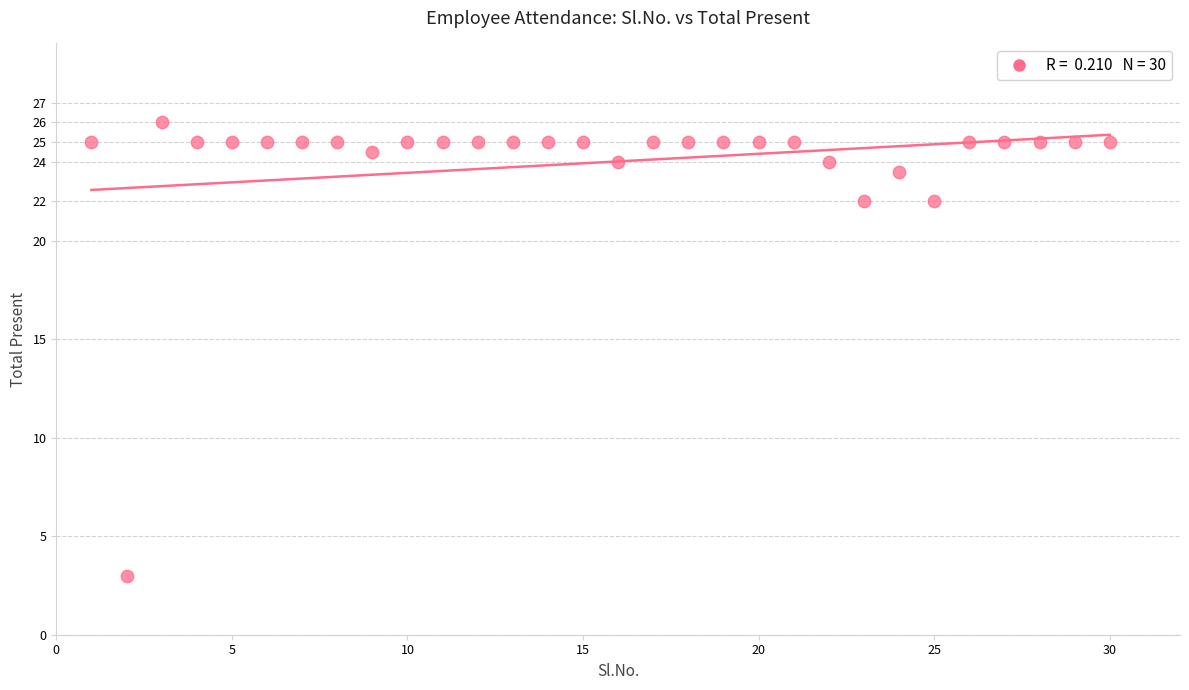

Count the number of points in this scatter plot.

30